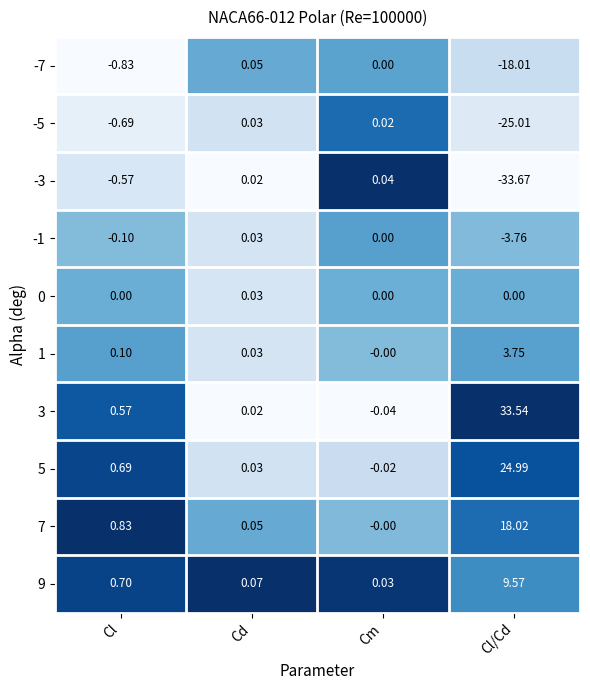

Which category has the highest value across all series?

Cl/Cd